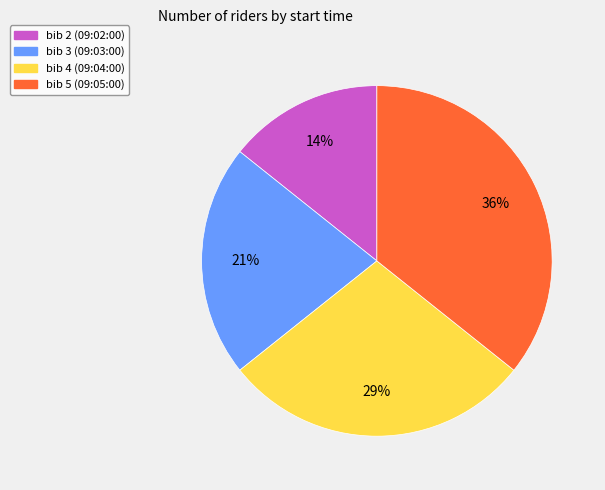

To the nearest percent, what is the average slice percentage?

25%